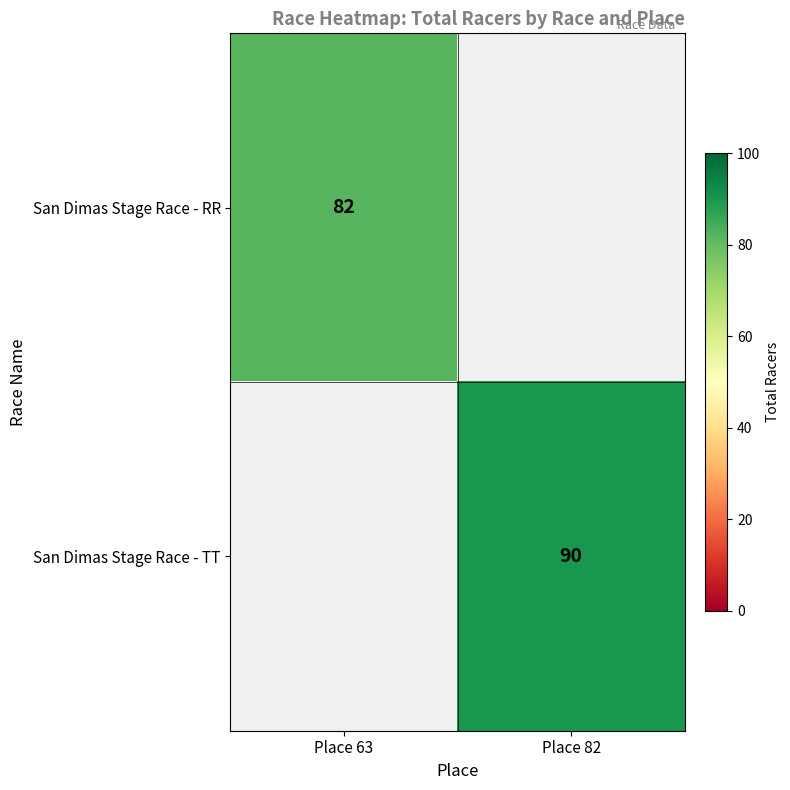

The value of San Dimas Stage Race - TT at Place 82 is 59. True or false?

False